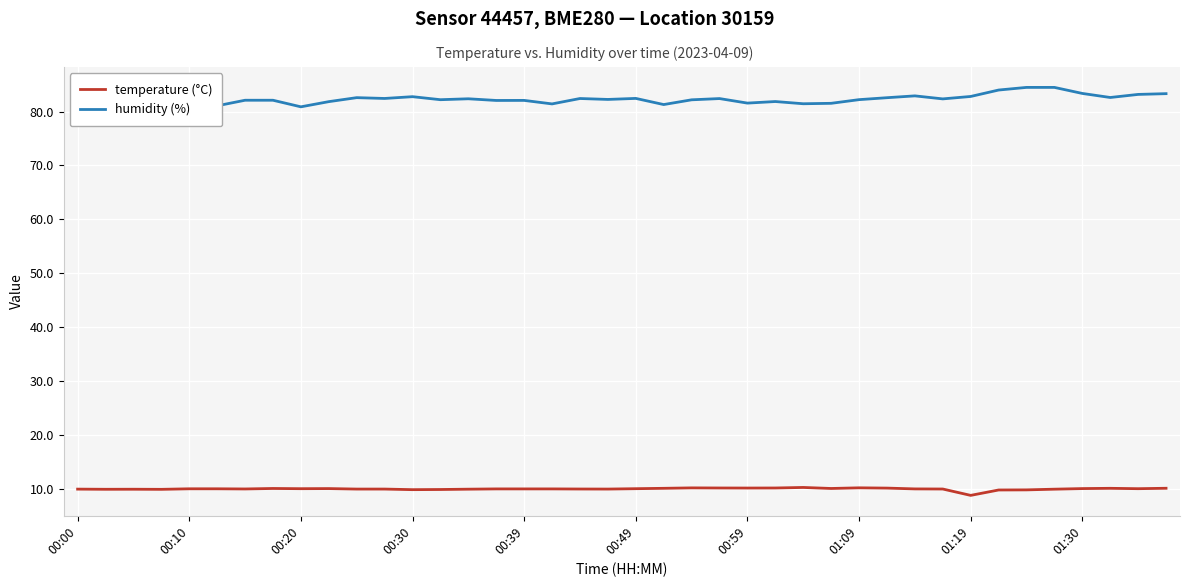

In temperature (°C), how many points are lower than both neighbors (excluding endpoints)?

10